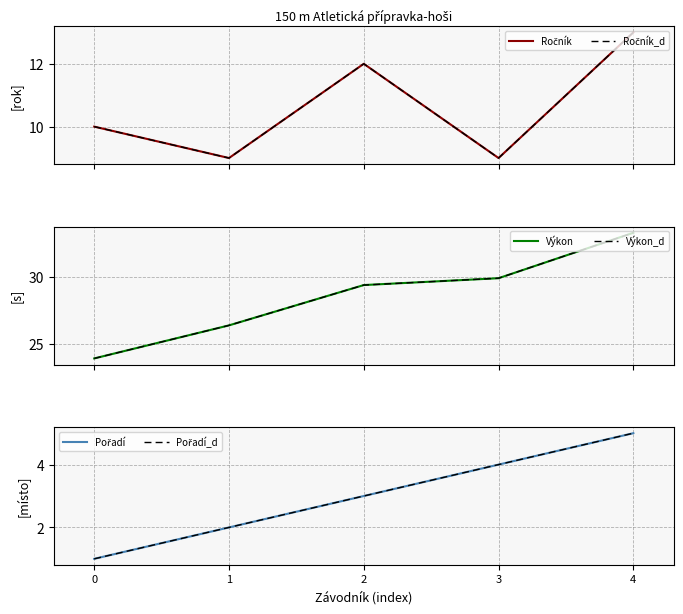

True or false: Výkon_d has a value of 33.3 at 4.

True